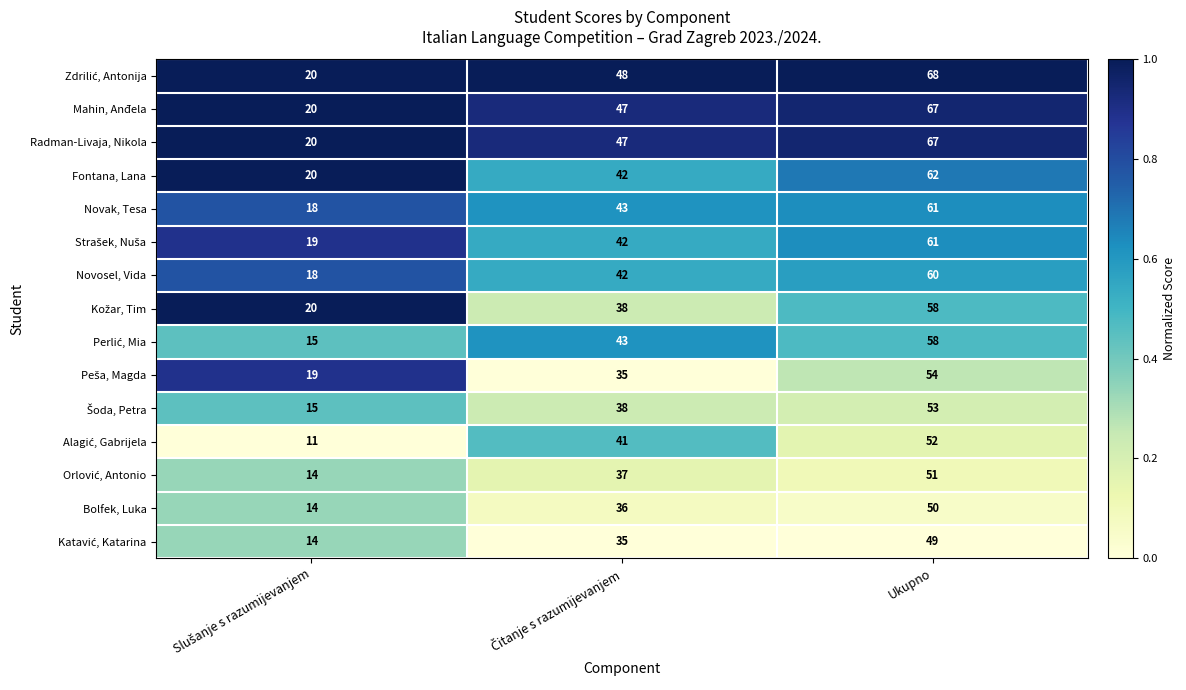

The value of Novak, Tesa at Ukupno is 61. True or false?

True